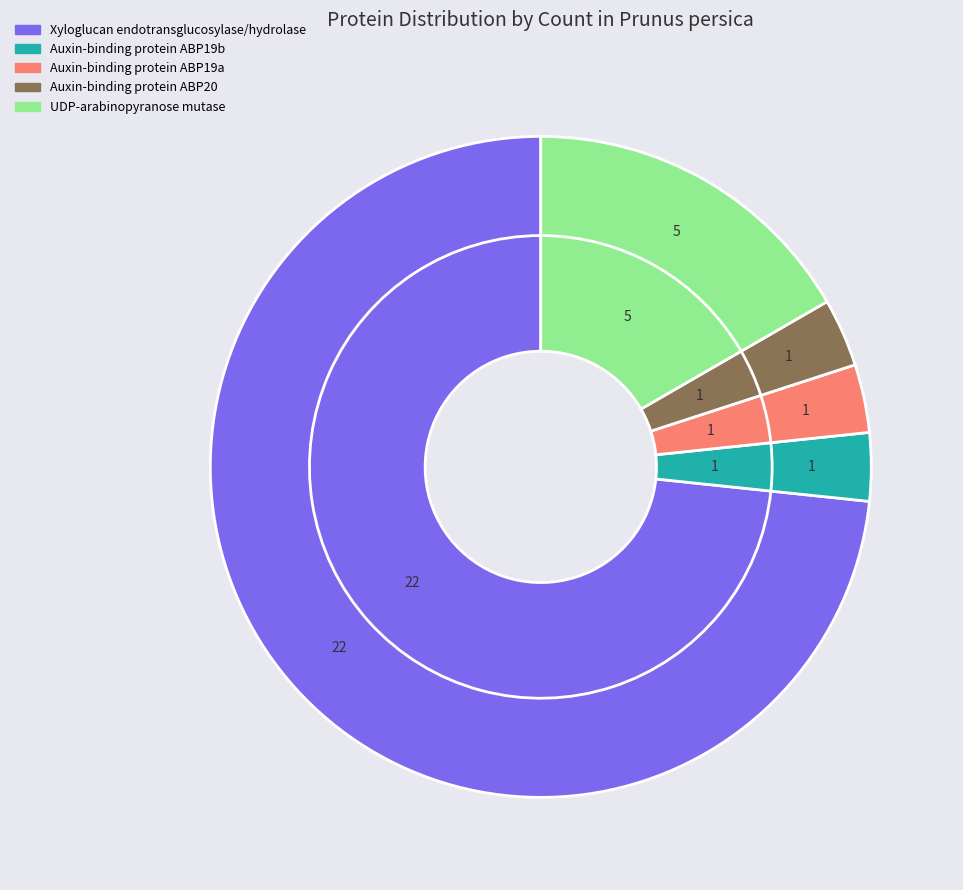

Rank the categories by value from highest to lowest.

Xyloglucan endotransglucosylase/hydrolase, UDP-arabinopyranose mutase, Auxin-binding protein ABP19b, Auxin-binding protein ABP19a, Auxin-binding protein ABP20